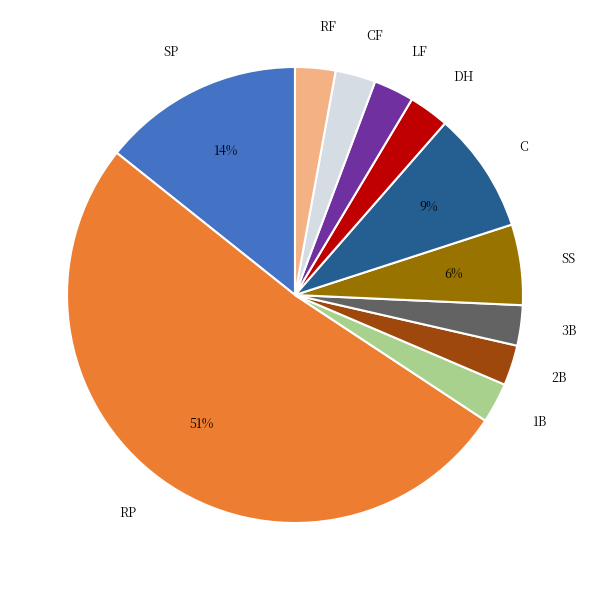

What percentage is the LF slice, to the nearest percent?

3%